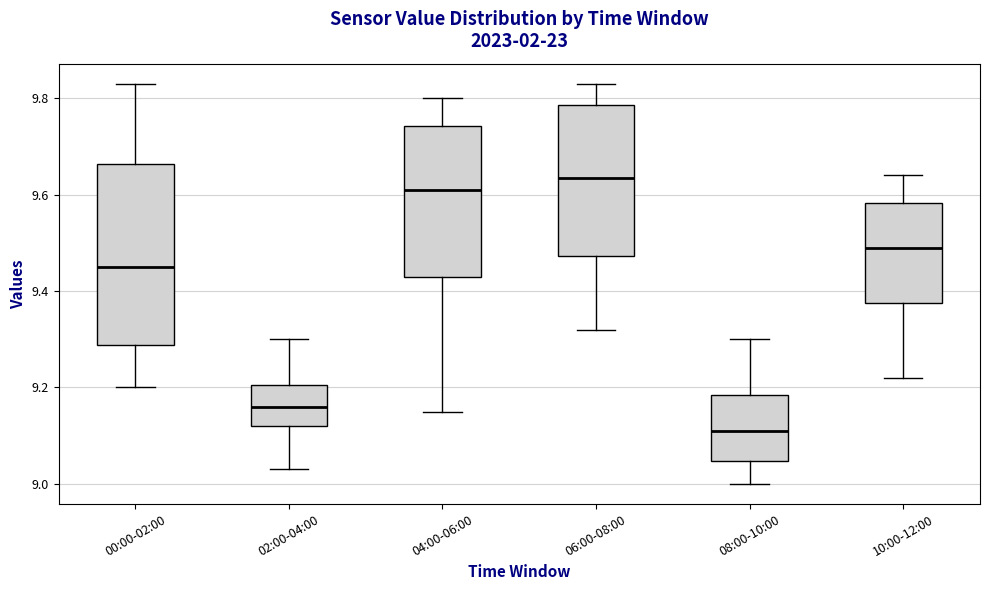

Reading left to right, read every box against the y-axis: the position of its median line, the range the box covers, and the ends of its whiskers. The values are not printed on the chart, so give them approximately, as read against the axis.

00:00-02:00: median 9.46, box 9.28 to 9.66, whiskers 9.20 to 9.84
02:00-04:00: median 9.16, box 9.12 to 9.20, whiskers 9.04 to 9.30
04:00-06:00: median 9.62, box 9.44 to 9.74, whiskers 9.16 to 9.80
06:00-08:00: median 9.64, box 9.48 to 9.78, whiskers 9.32 to 9.84
08:00-10:00: median 9.12, box 9.04 to 9.18, whiskers 9.00 to 9.30
10:00-12:00: median 9.50, box 9.38 to 9.58, whiskers 9.22 to 9.64